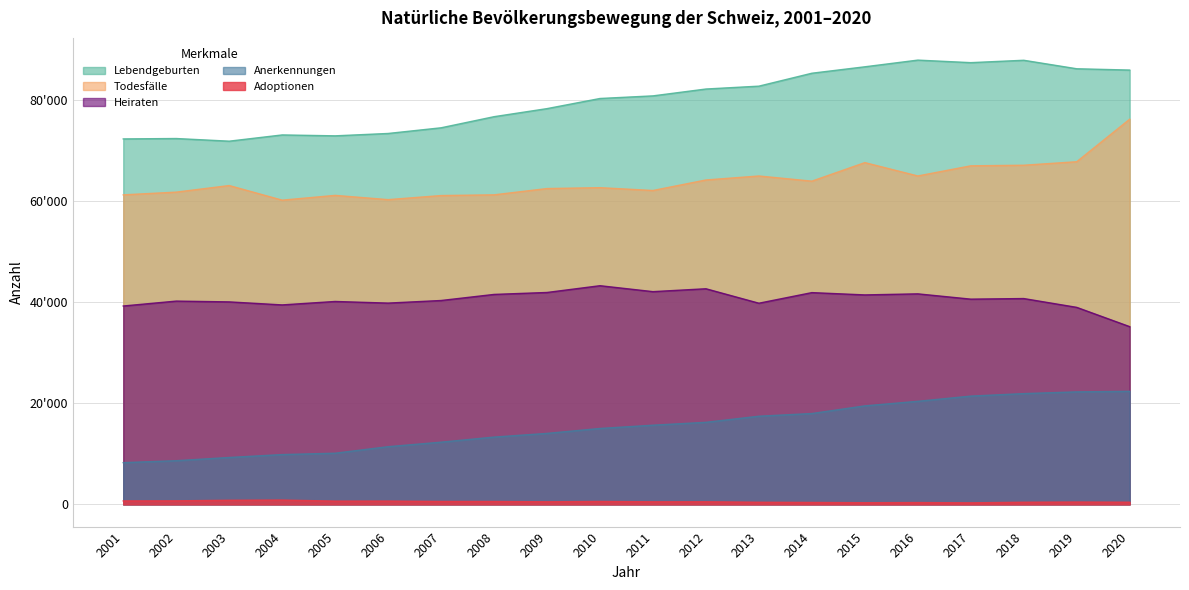

What is the total value across all series at 2015?

215419